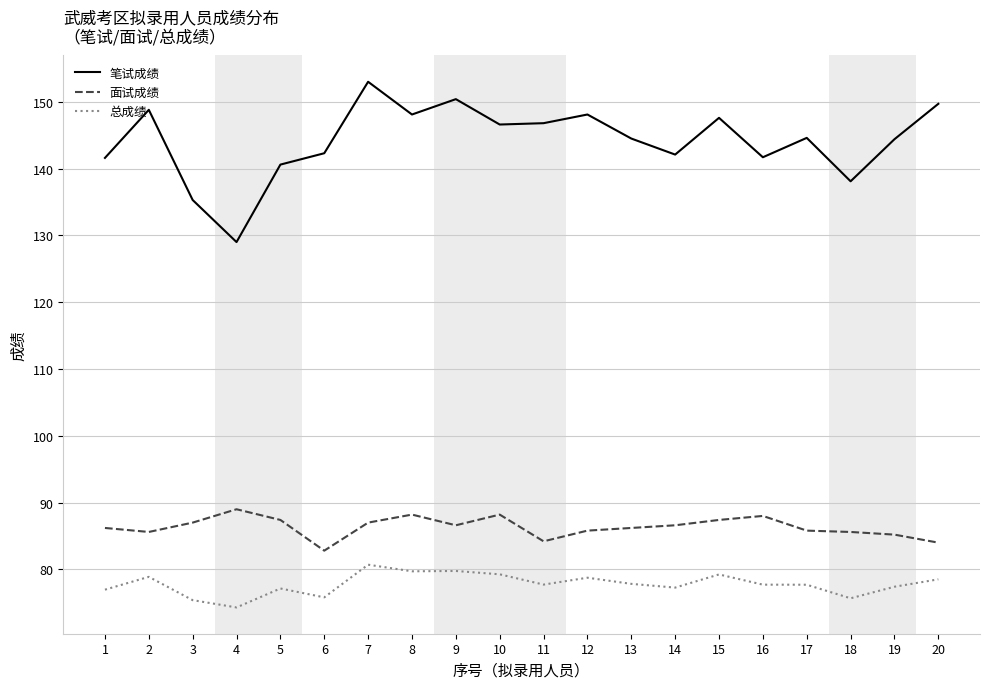

What is the highest value of the 面试成绩 series?

89.0